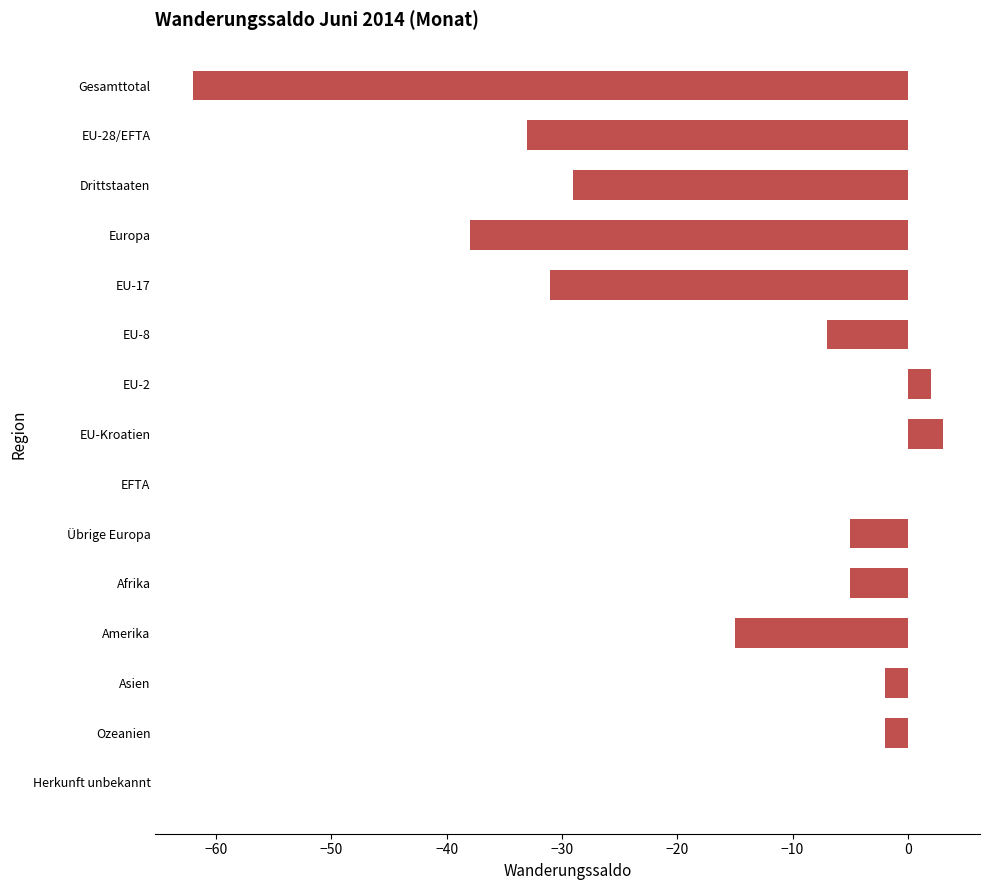

At which label is the value closest to -29?

Drittstaaten